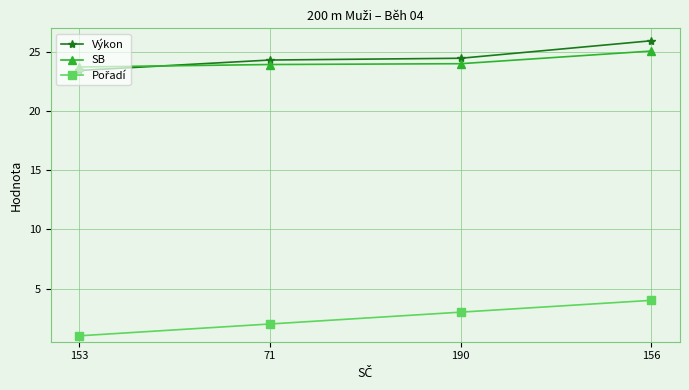

Which category has the highest value across all series?

156